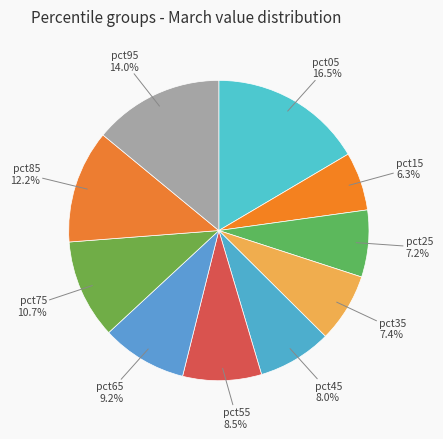

What percentage do pct85 and pct55 together represent?

20.7%